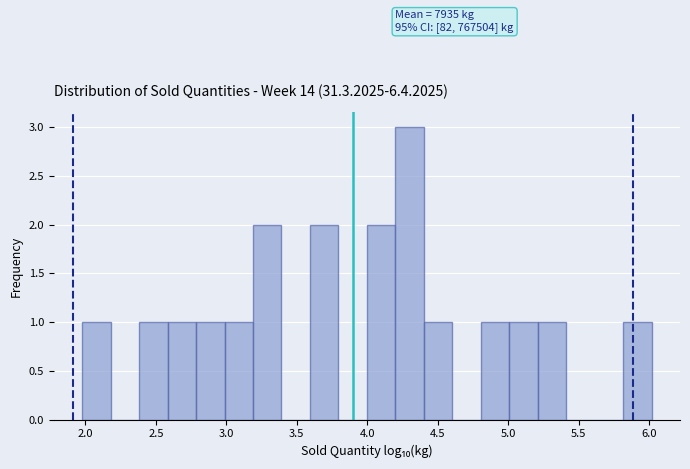

Over which range of the x-axis is the bar tallest?

4.2 to 4.4